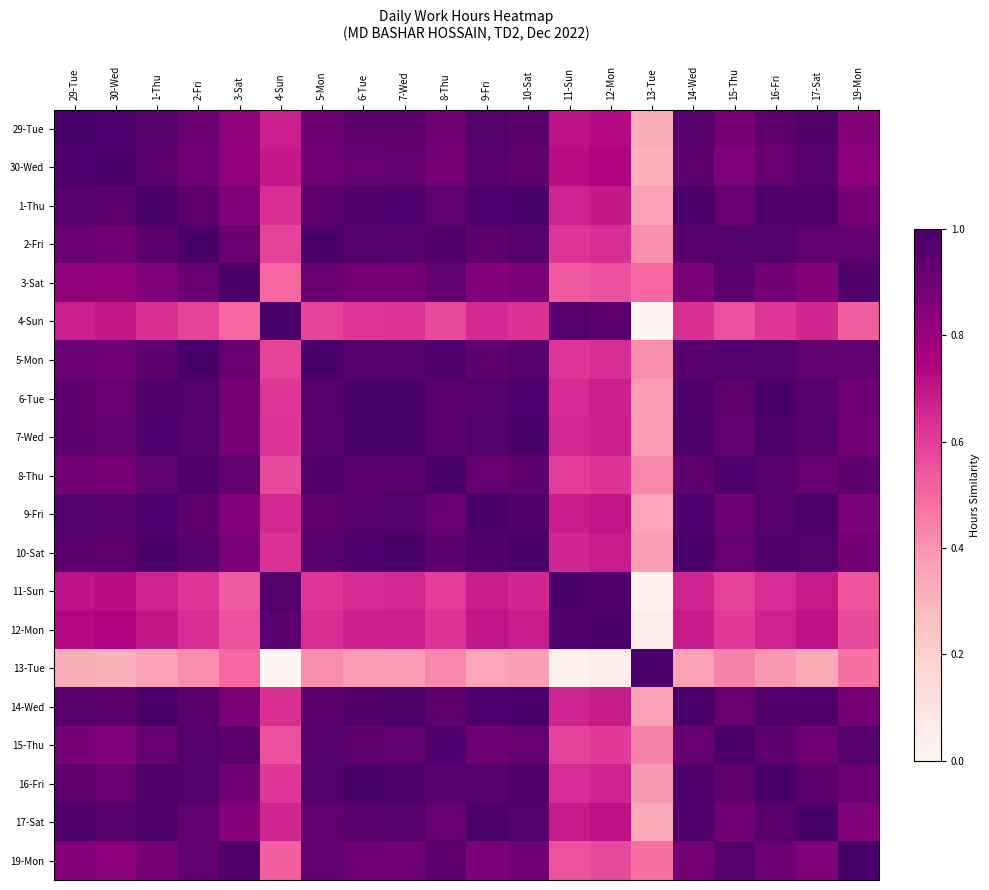

At which category does the chart reach its minimum across all series?

13-Tue